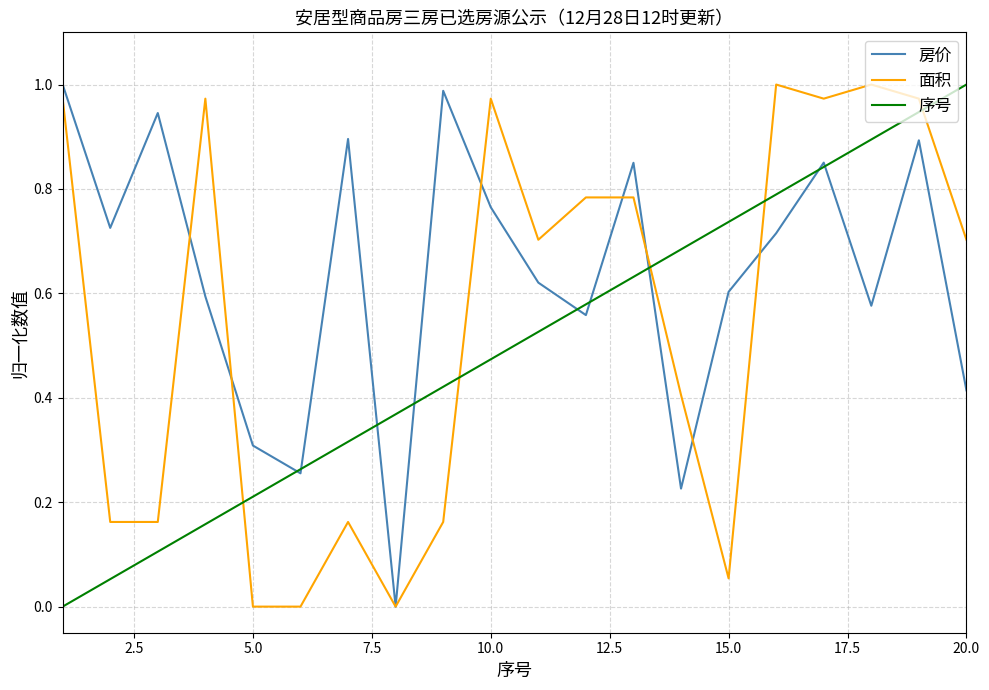

What are all the series names shown in the legend?

房价, 面积, 序号